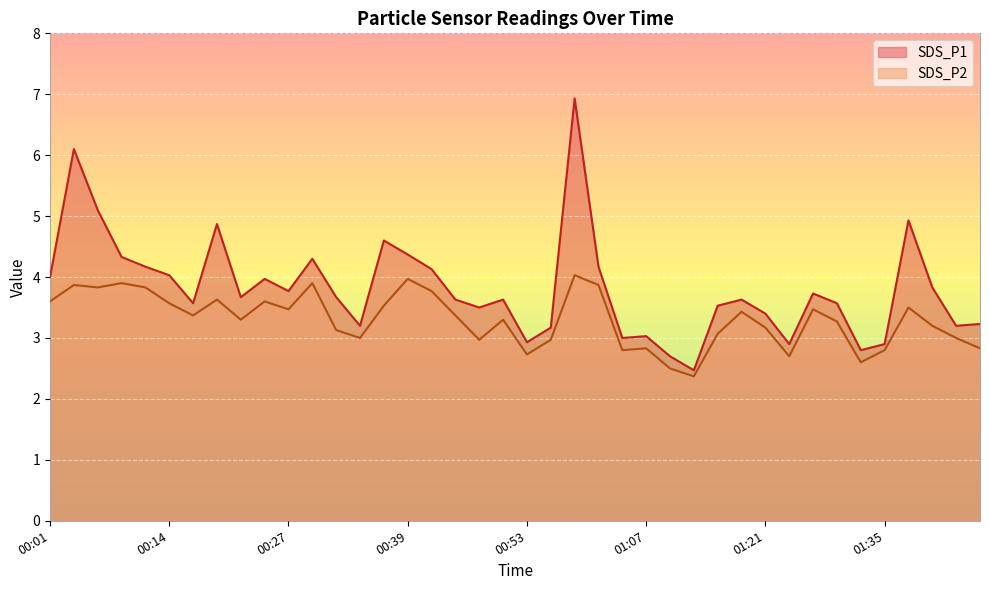

At which label is SDS_P2 closest to 3?

00:34